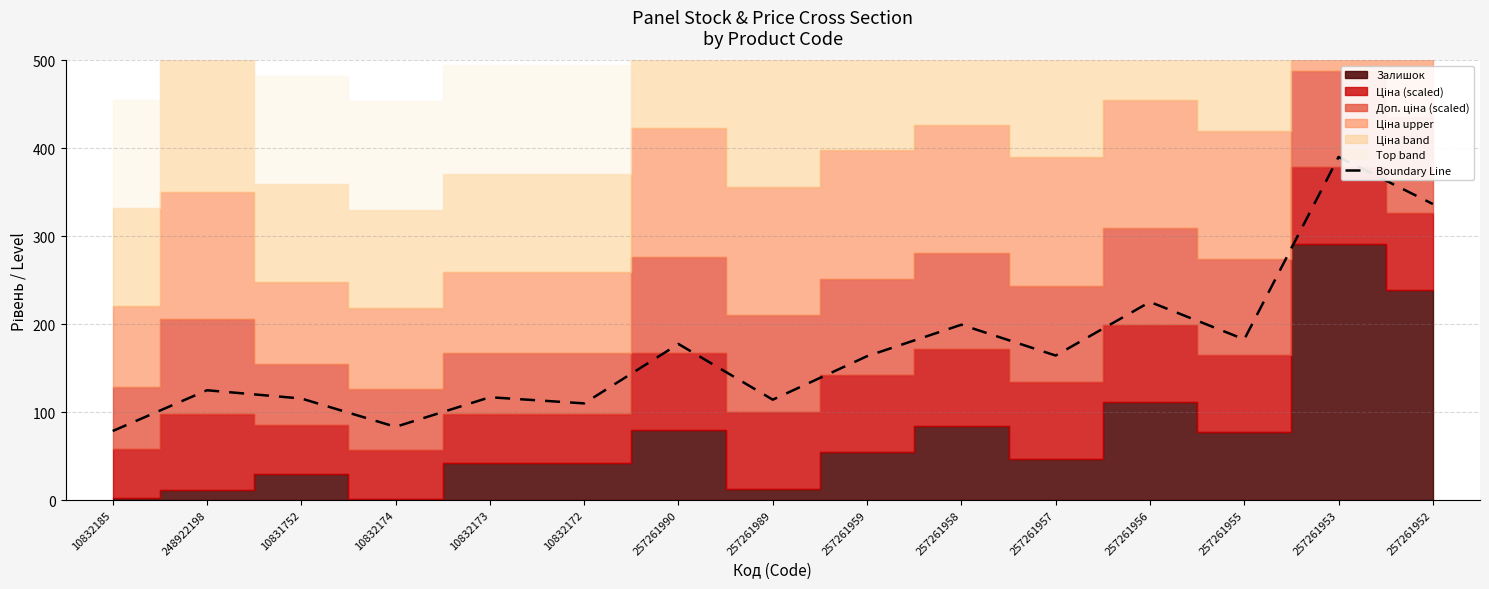

What is the difference between the second highest and second lowest values?

253.4